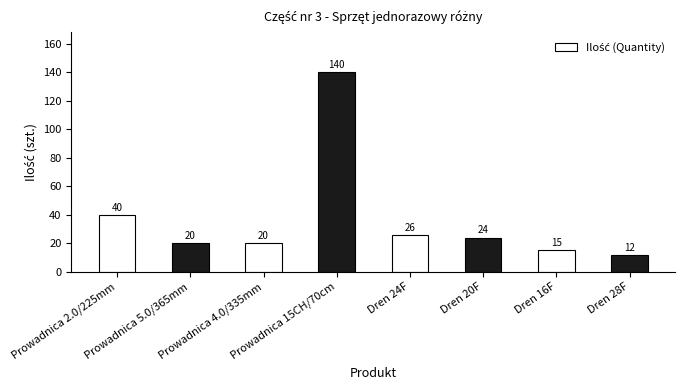

The value at Dren 20F is 24. True or false?

True